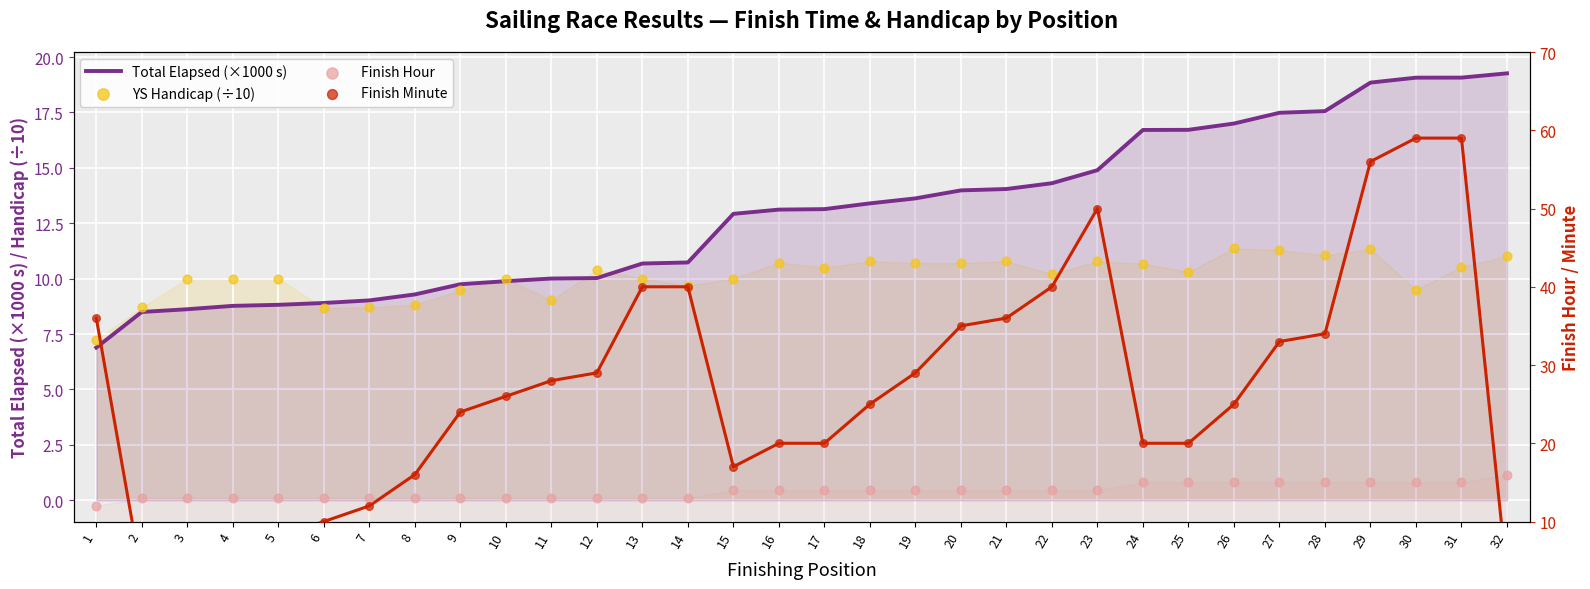

Which series reaches the minimum Y coordinate?

Finish Minute